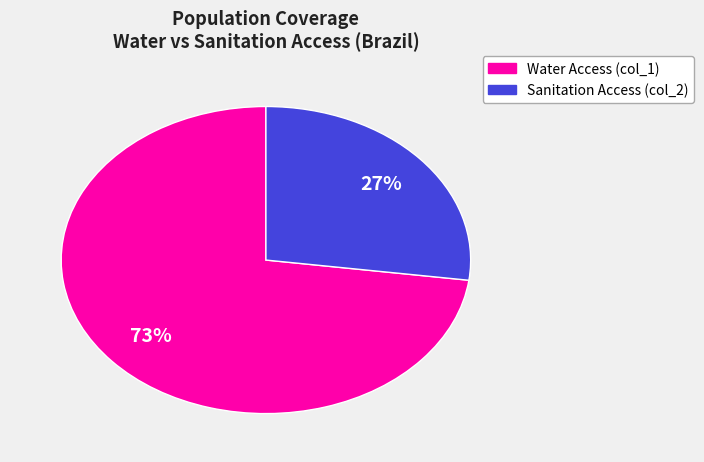

Is there any slice that represents more than half of the pie?

Yes